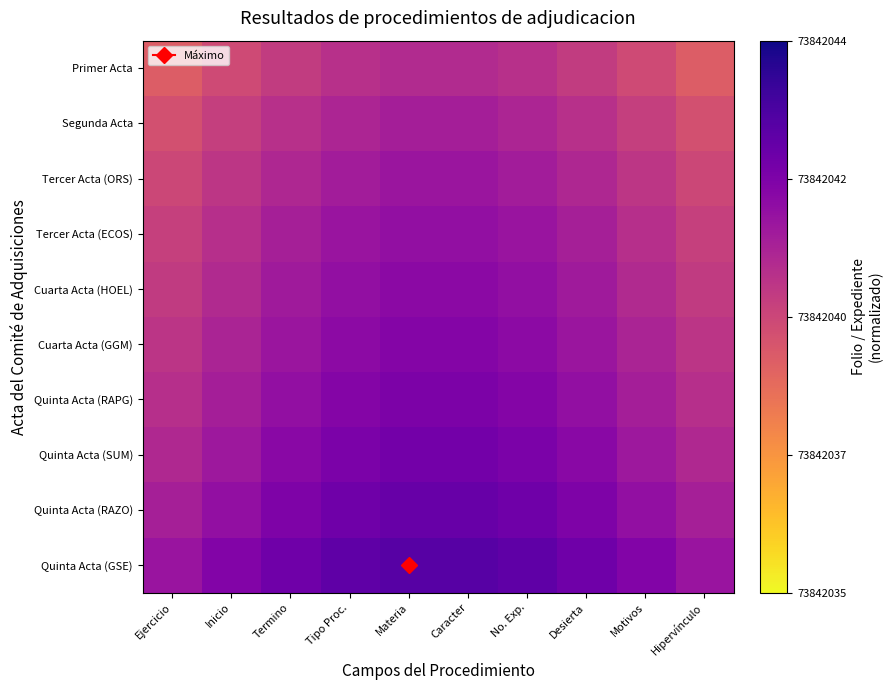

At how many categories does at least one series exceed 0?

10